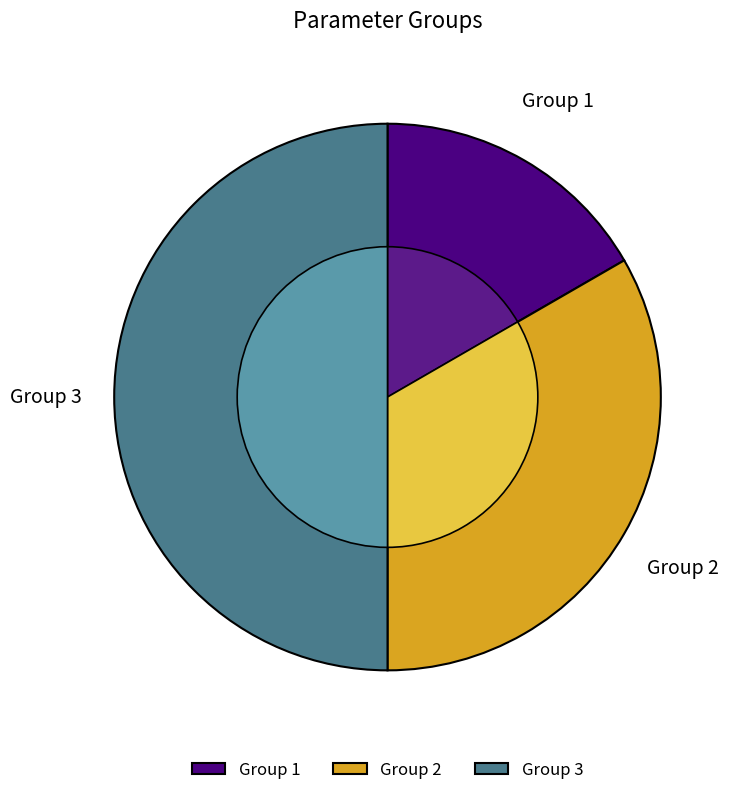

The Group 3 slice represents 50% of the pie. True or false?

True